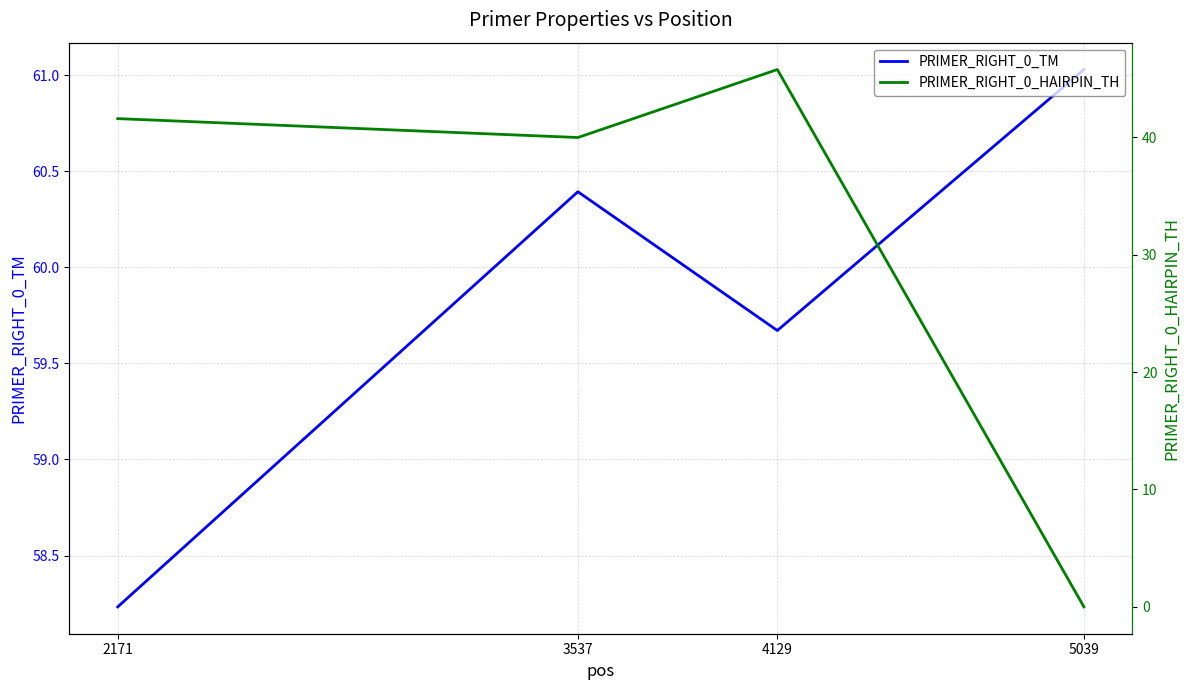

True or false: PRIMER_RIGHT_0_HAIRPIN_TH and PRIMER_RIGHT_0_TM cross at least once.

False